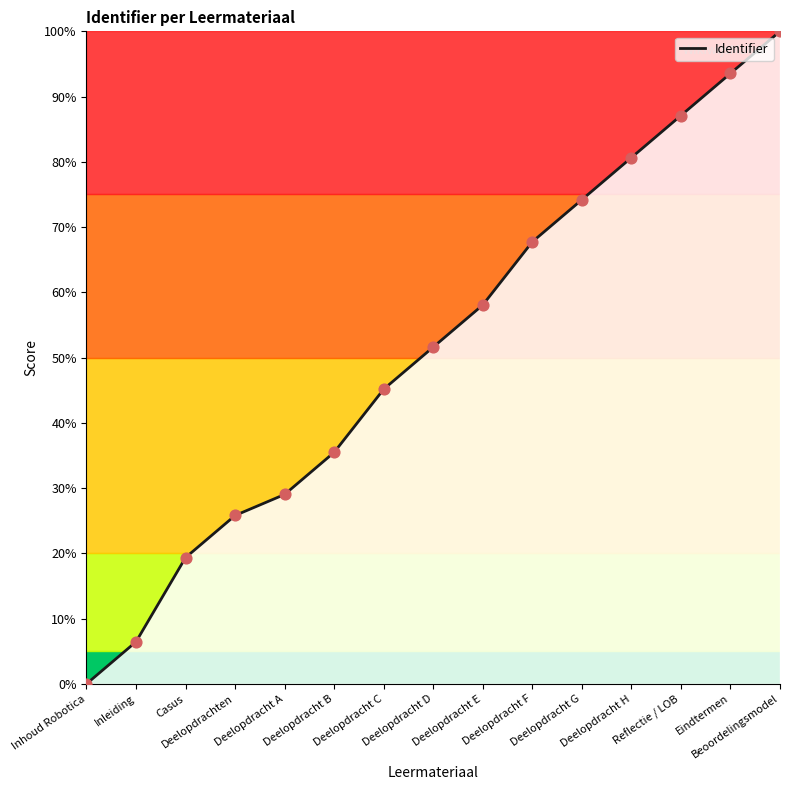

What is the ratio of the value at Reflectie / LOB to the value at Inleiding?

13.5